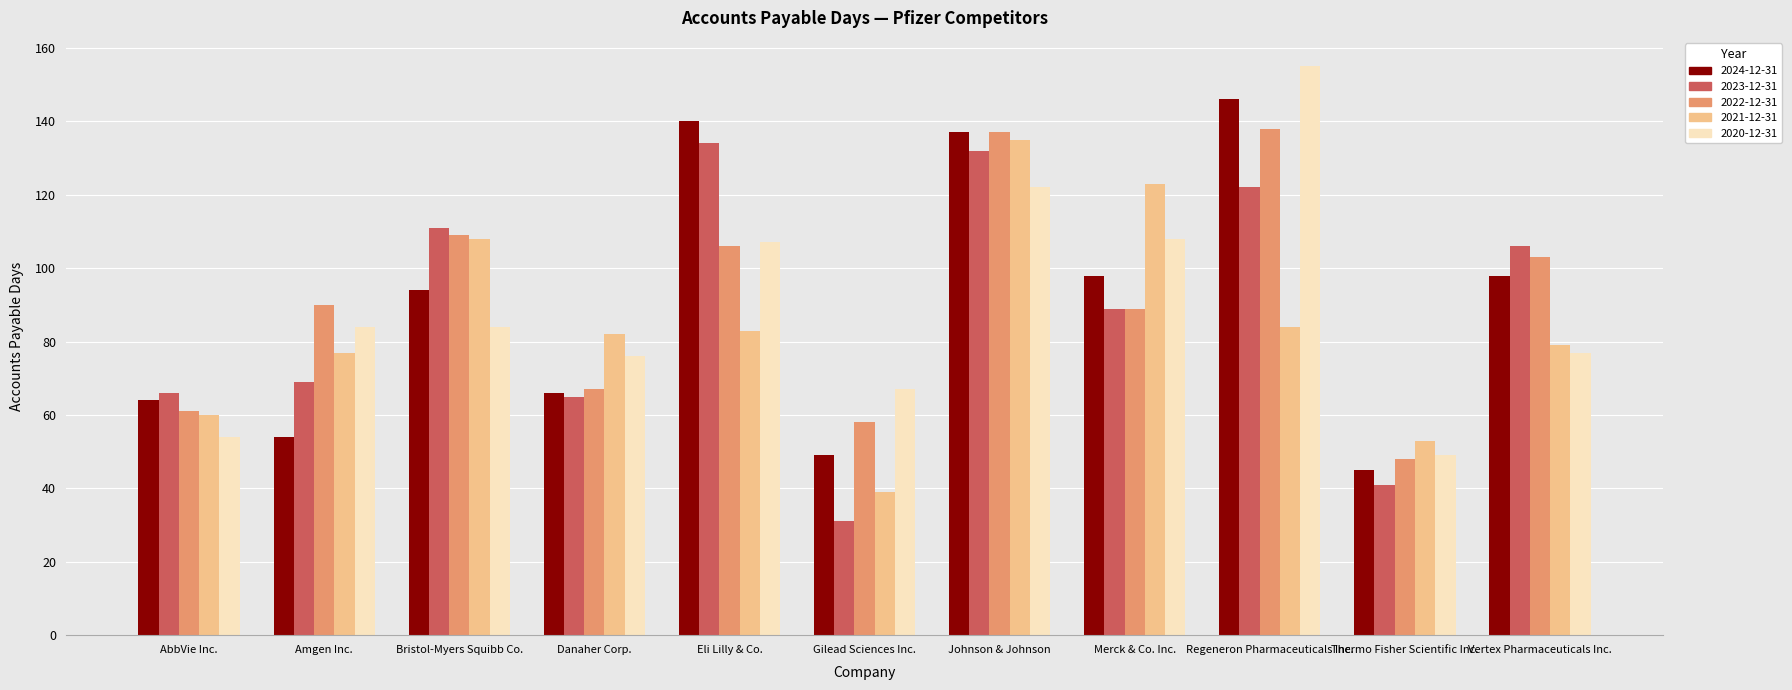

What is the sum of the 2020-12-31 values at AbbVie Inc. and Vertex Pharmaceuticals Inc.?

131